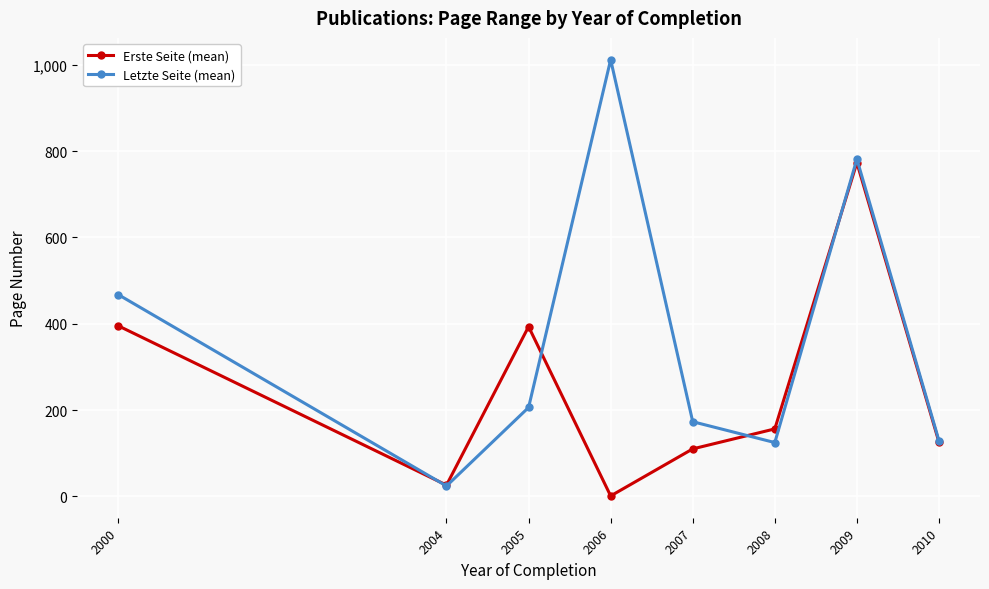

What is the average value of the Letzte Seite (mean) series?

364.7